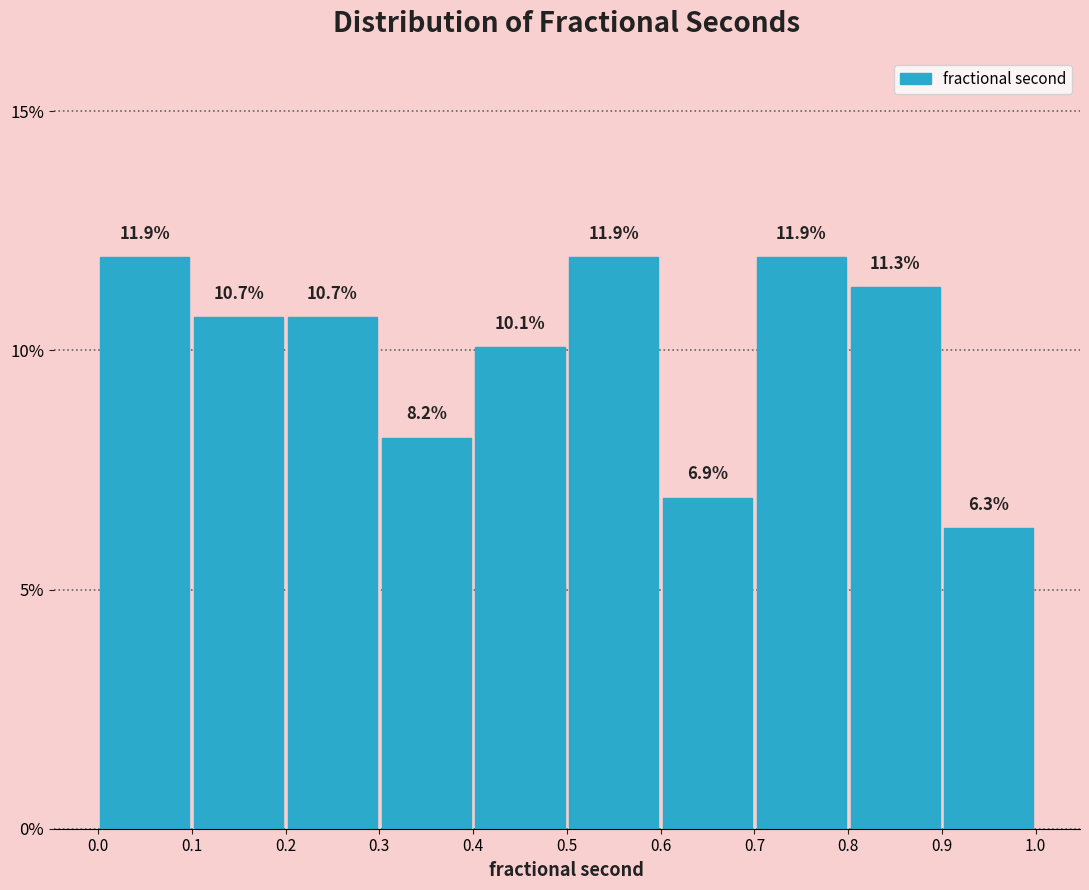

Reading left to right, list every bar in this chart as the range it spans on the x-axis followed by its height.

0.0 to 0.1: 11.9
0.1 to 0.2: 10.7
0.2 to 0.3: 10.7
0.3 to 0.4: 8.2
0.4 to 0.5: 10.1
0.5 to 0.6: 11.9
0.6 to 0.7: 6.9
0.7 to 0.8: 11.9
0.8 to 0.9: 11.3
0.9 to 1.0: 6.3